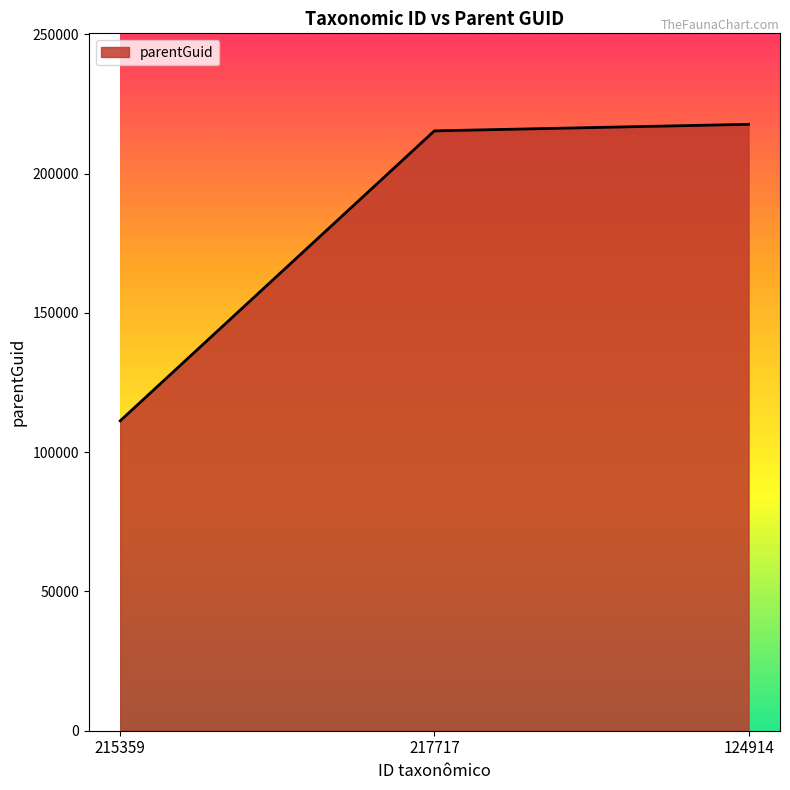

Is it true that the value at 217717 is 215359?

True